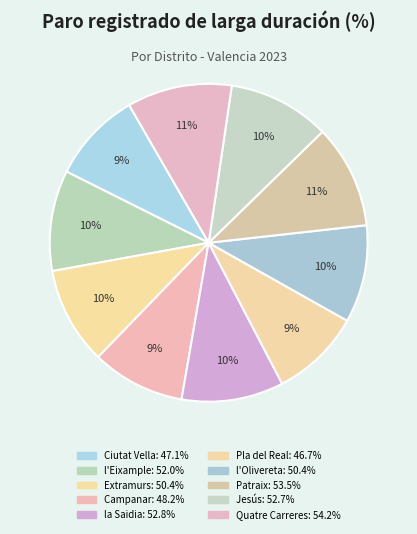

Is there a majority slice in this chart?

No